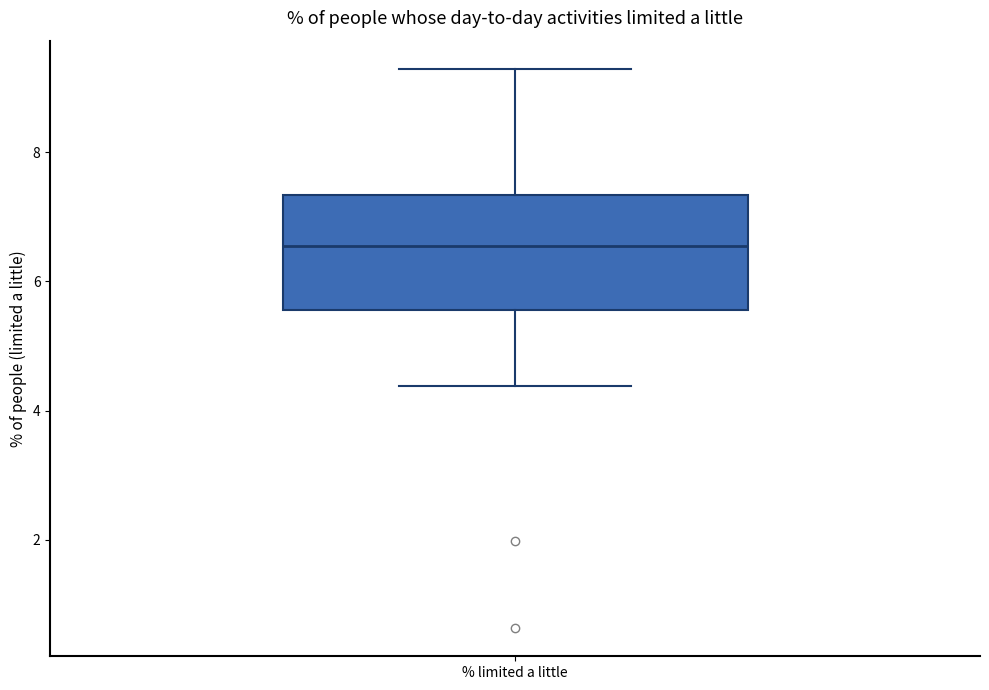

Where does the lower whisker of the box for % limited a little end on the y-axis? The values are not printed on the chart, so give them approximately, as read against the axis.

4.4